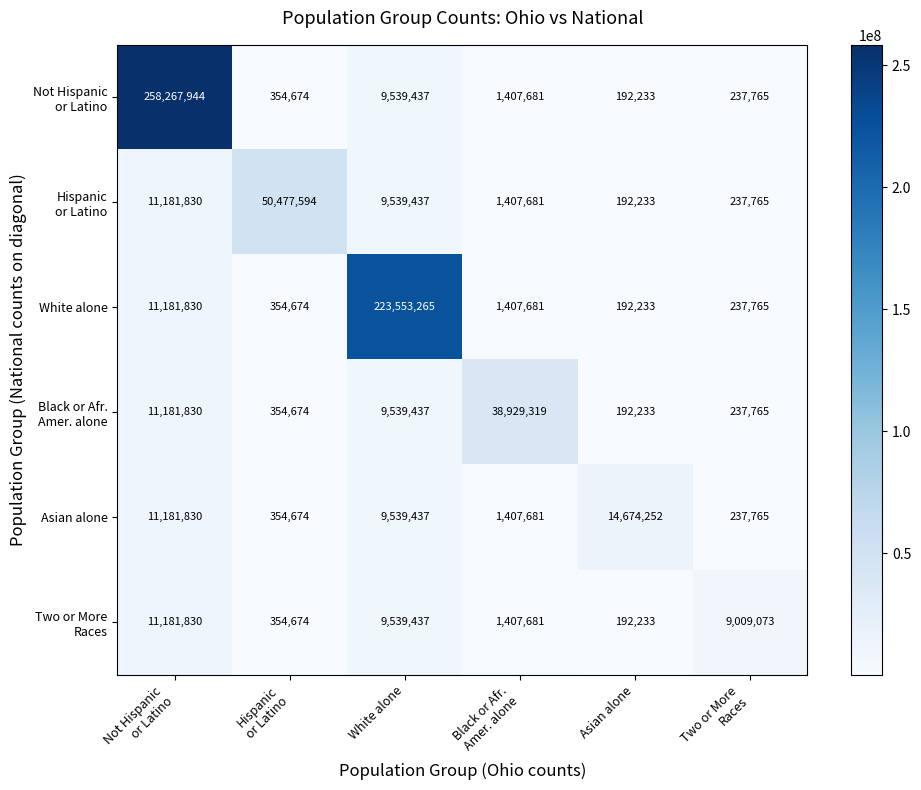

At how many categories does at least one series exceed 6737575?

6